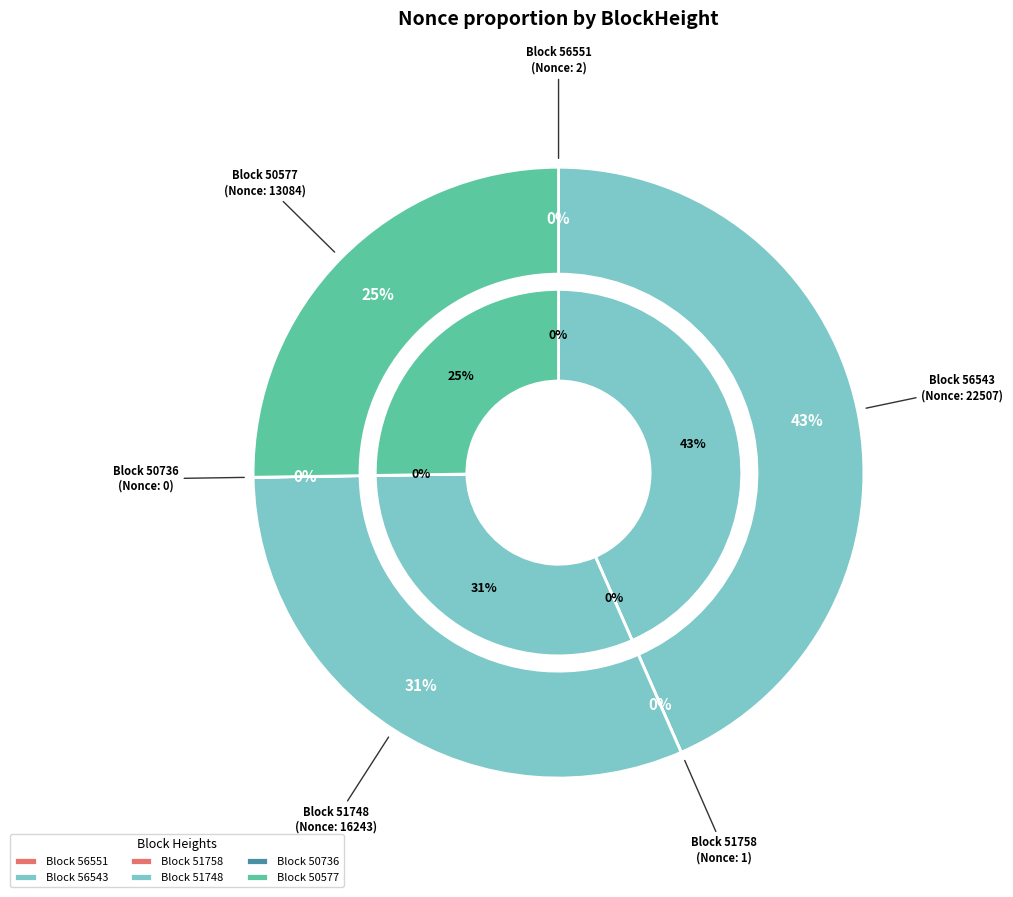

How many segments does this pie chart have?

6